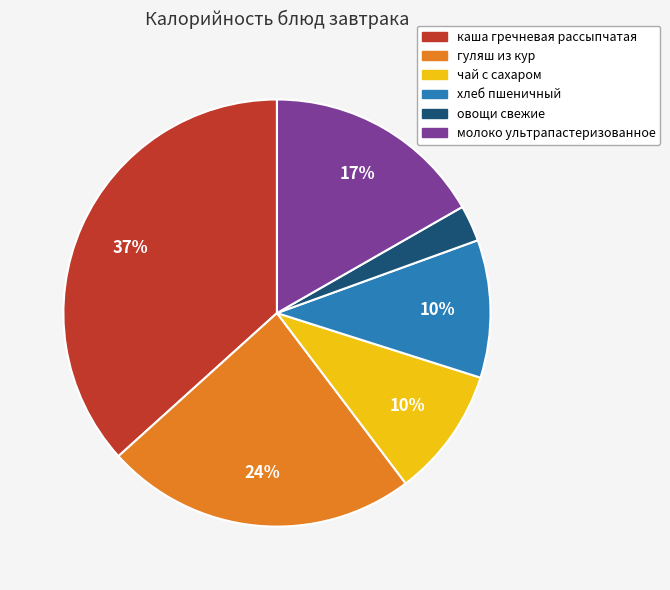

The гуляш из кур slice represents 36% of the pie. True or false?

False